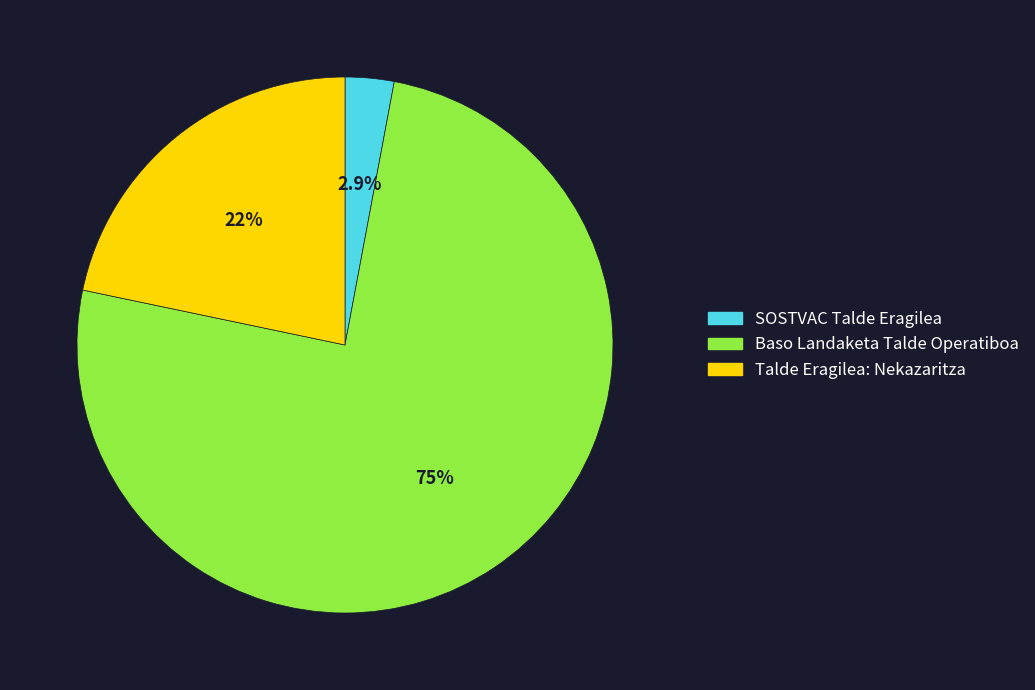

Which category has the biggest portion of the pie?

Baso Landaketa Talde Operatiboa